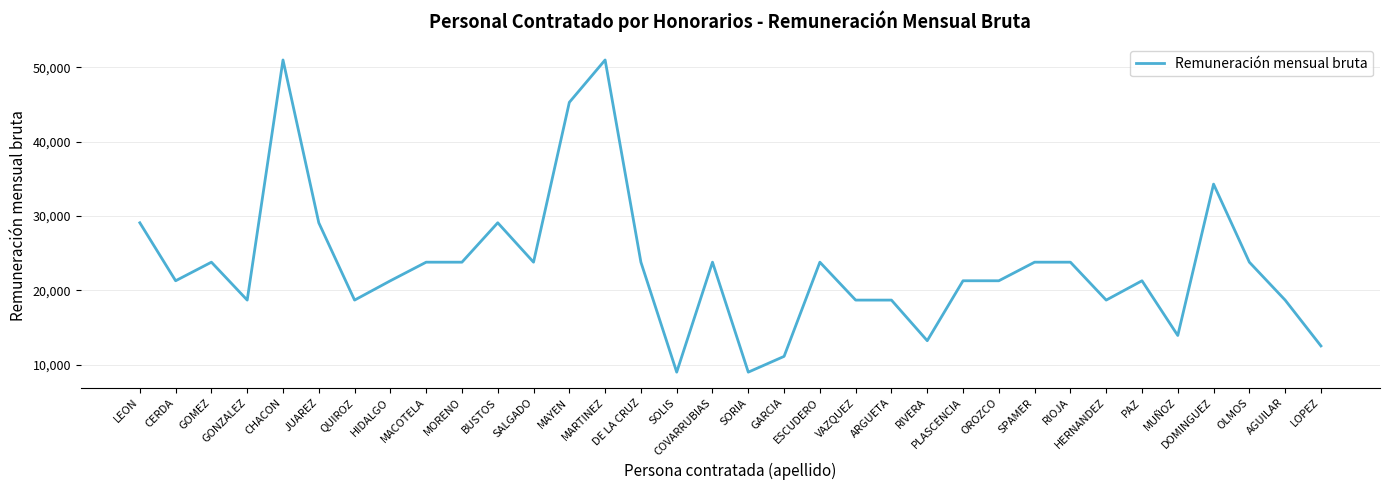

The chart shows a value of 51000 at CHACON. True or false?

True